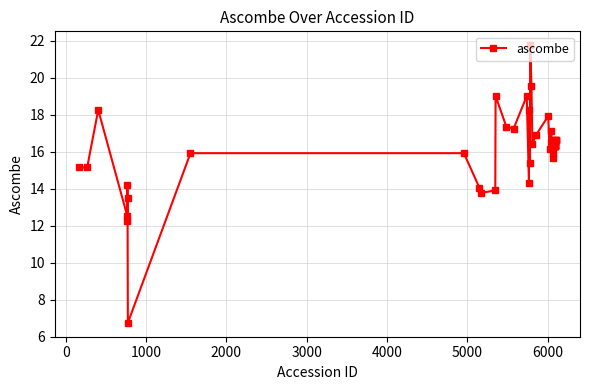

Reading left to right, what are all the values shown in this chart?

15.1	15.1	18.3	12.5	12.2	14.2	13.5	6.7	15.9	15.9	14.1	13.8	13.9	19.0	17.4	17.2	19.0	14.3	18.3	15.4	21.8	19.5	16.4	16.9	17.9	16.2	16.5	17.1	15.9	15.7	16.7	16.3	16.3	16.3	16.3	16.3	16.3	16.7	16.7	16.7